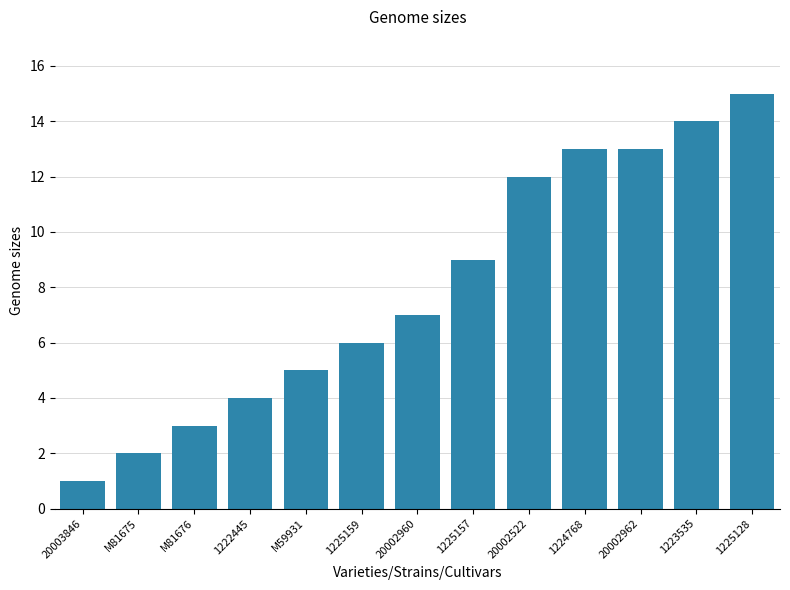

What is the sum of all values?

104